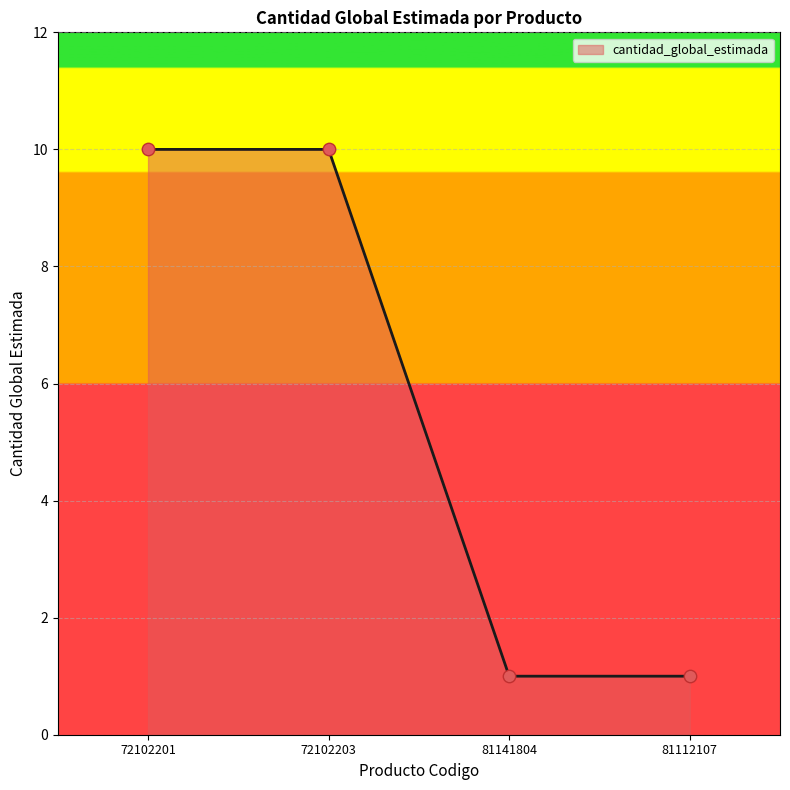

Approximately how many times larger is the value at 81112107 compared to 81141804?

1.0